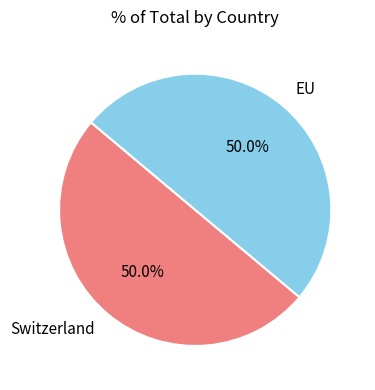

To the nearest percent, what portion does Switzerland represent?

50%